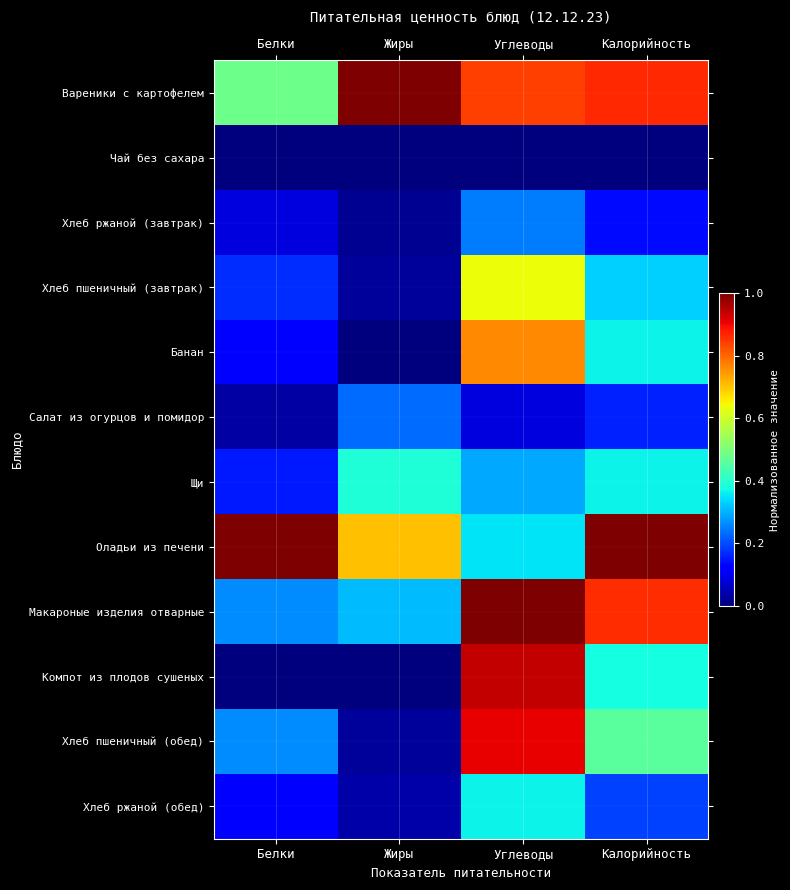

What is the spread (max minus min) of values at Калорийность?

1.0